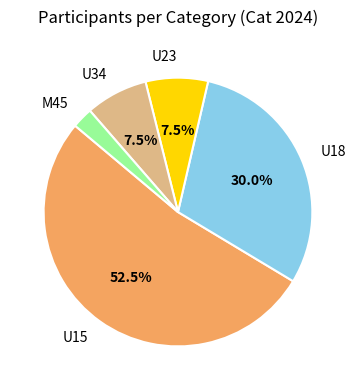

How many slices are in this pie chart?

5